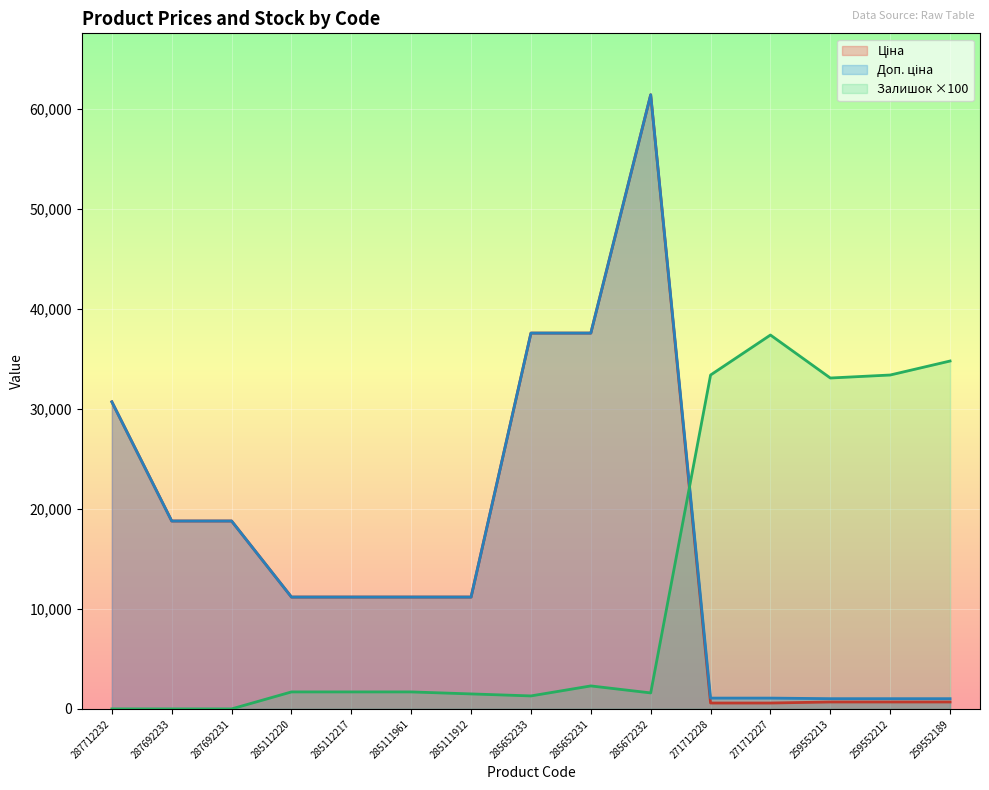

At which label is Залишок closest to 18700?

259552213